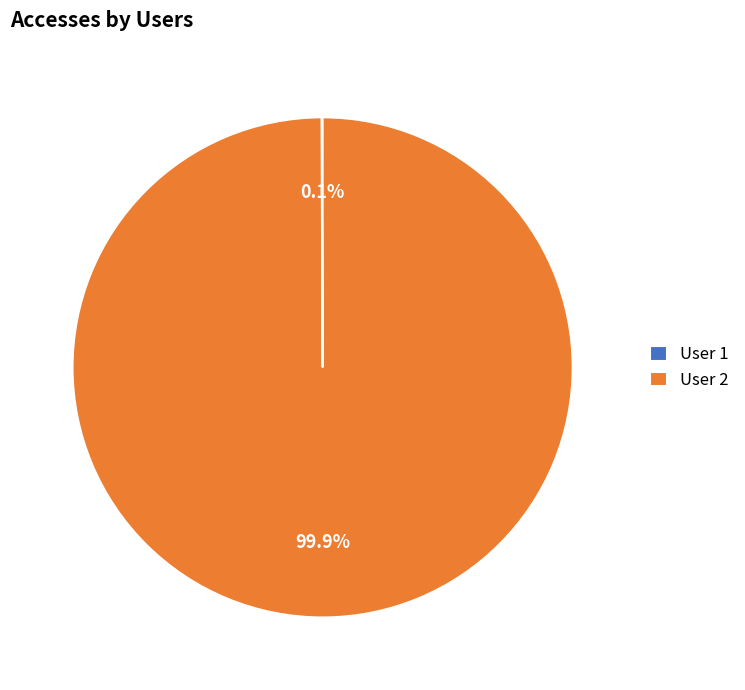

What is the largest slice in the pie chart?

User 2